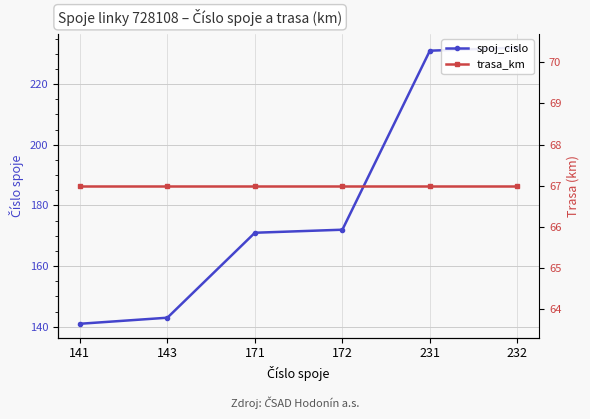

Is this an area chart (filled region under the line)?

No